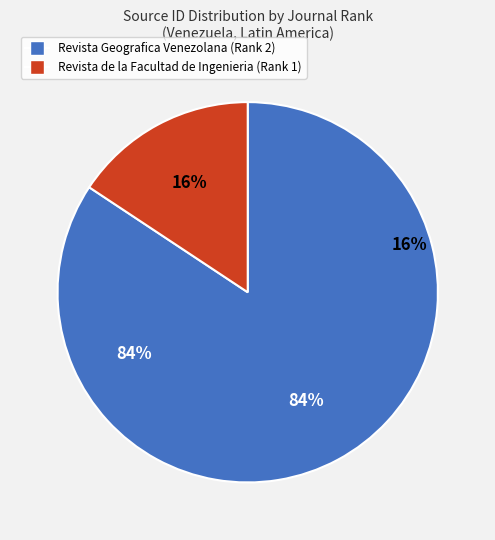

Which slice is the smallest?

Revista de la Facultad de Ingenieria (Rank 1)